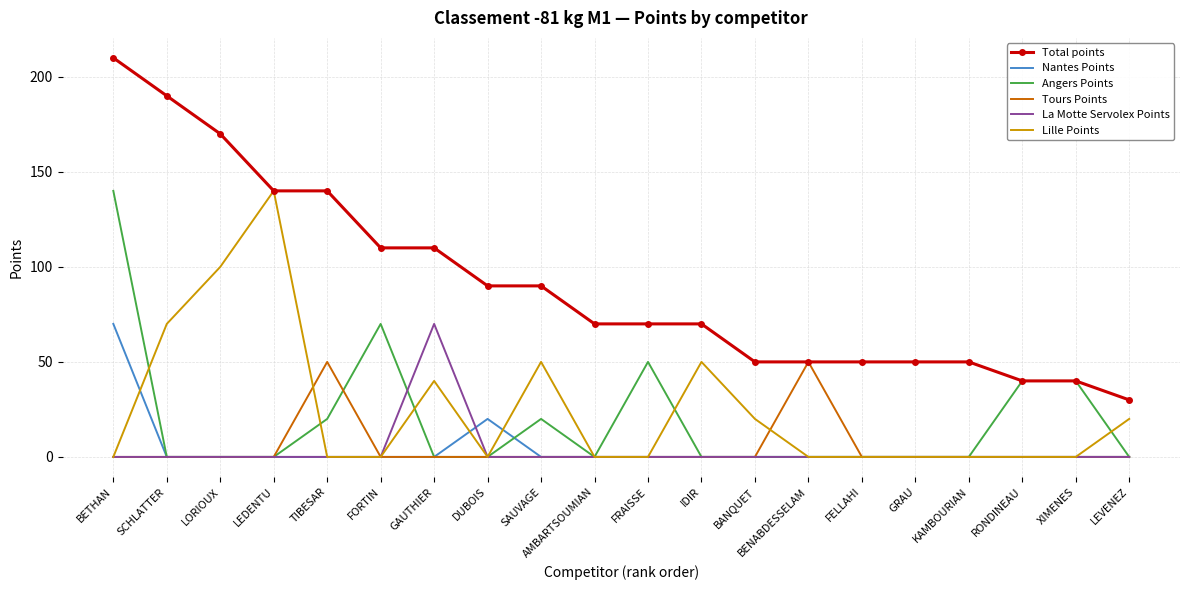

Reading left to right, extract all data points from this chart.

Total points: 210	190	170	140	140	110	110	90	90	70	70	70	50	50	50	50	50	40	40	30
Nantes Points: 70	0	0	0	0	0	0	20	0	0	0	0	0	0	0	0	0	0	0	0
Angers Points: 140	0	0	0	20	70	0	0	20	0	50	0	0	0	0	0	0	40	40	0
Tours Points: 0	0	0	0	50	0	0	0	0	0	0	0	0	50	0	0	0	0	0	0
La Motte Servolex Points: 0	0	0	0	0	0	70	0	0	0	0	0	0	0	0	0	0	0	0	0
Lille Points: 0	70	100	140	0	0	40	0	50	0	0	50	20	0	0	0	0	0	0	20